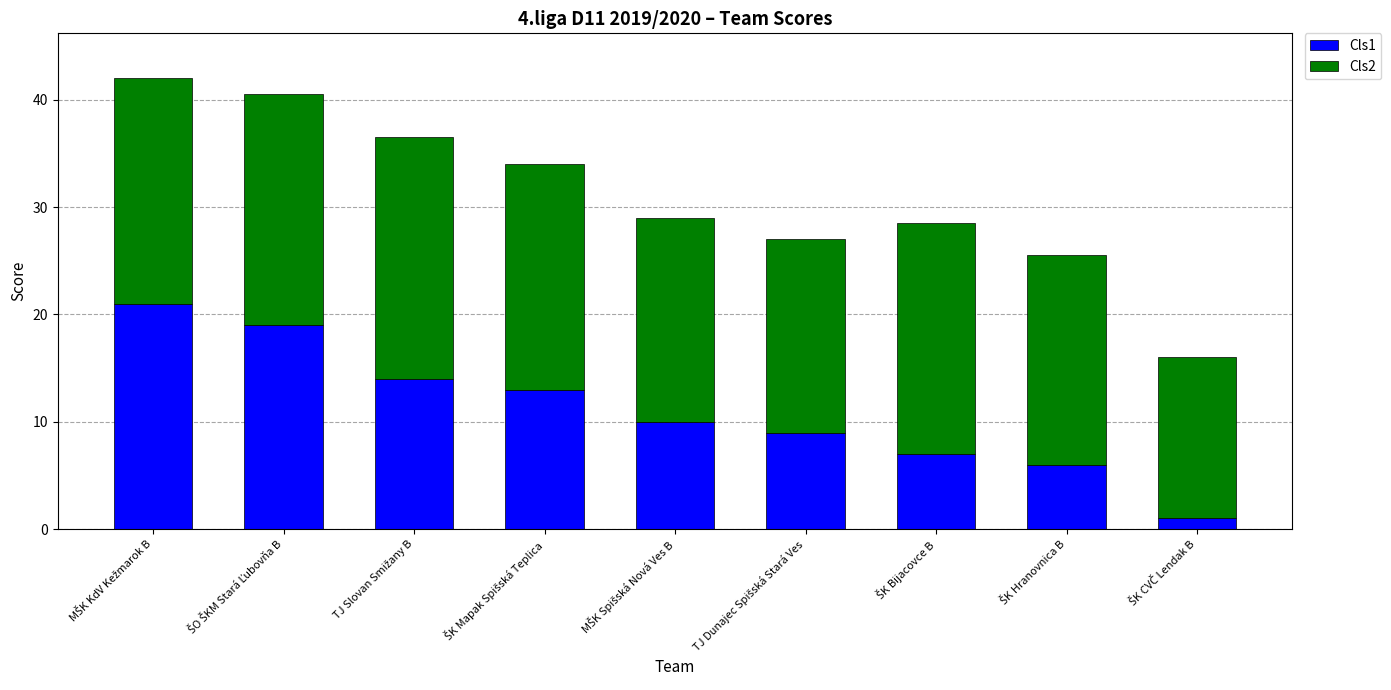

What is the sum of all Cls1 values?

100.0